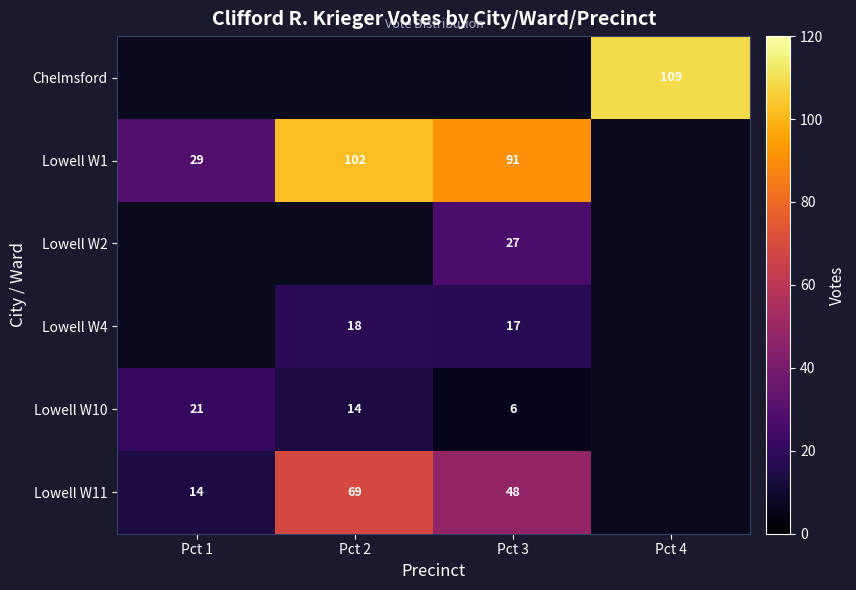

What is the maximum value shown in the chart?

109.0